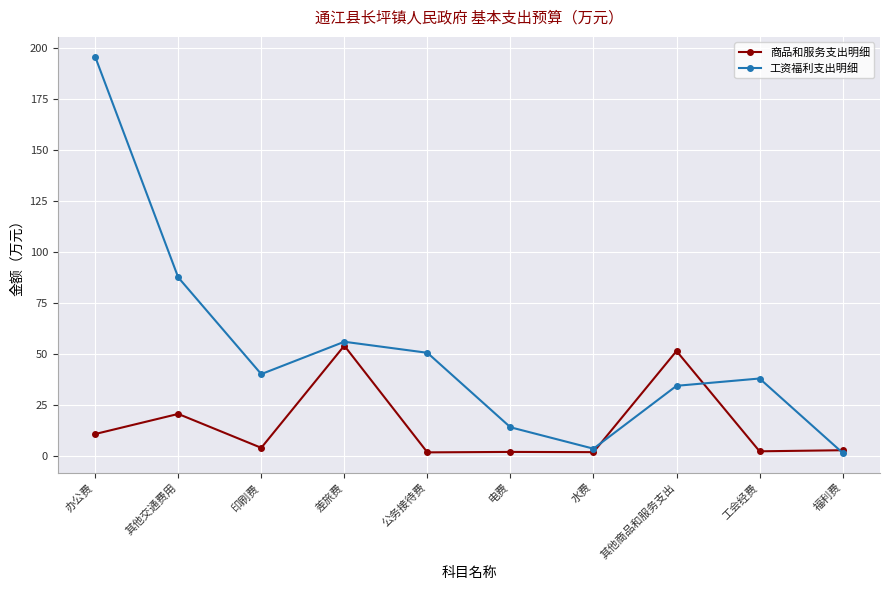

The 工资福利支出明细 series shows 277.0 at 办公费. True or false?

False